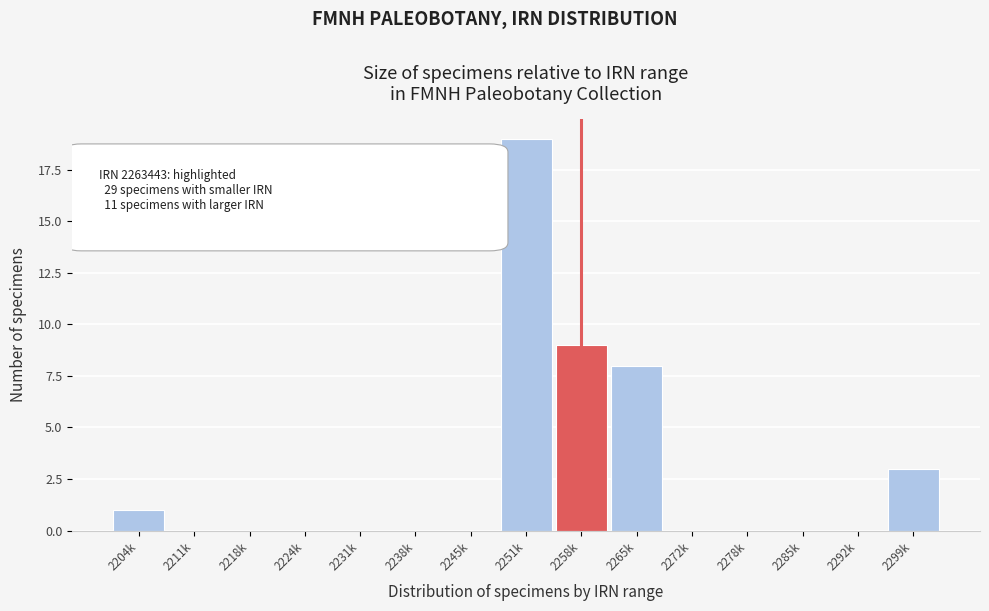

Reading right to left, list all the values displayed in this chart.

2299k=3	2292k=0	2285k=0	2278k=0	2272k=0	2265k=8	2258k=9	2251k=19	2245k=0	2238k=0	2231k=0	2224k=0	2218k=0	2211k=0	2204k=1